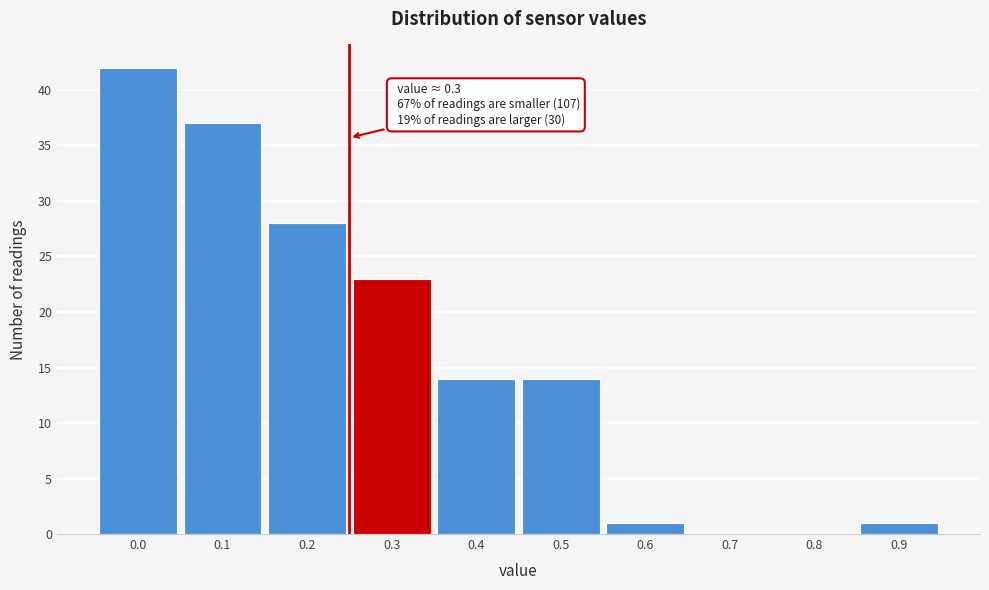

Reading left to right, what are all the values shown in this chart?

0.0=42	0.1=37	0.2=28	0.3=23	0.4=14	0.5=14	0.6=1	0.7=0	0.8=0	0.9=1